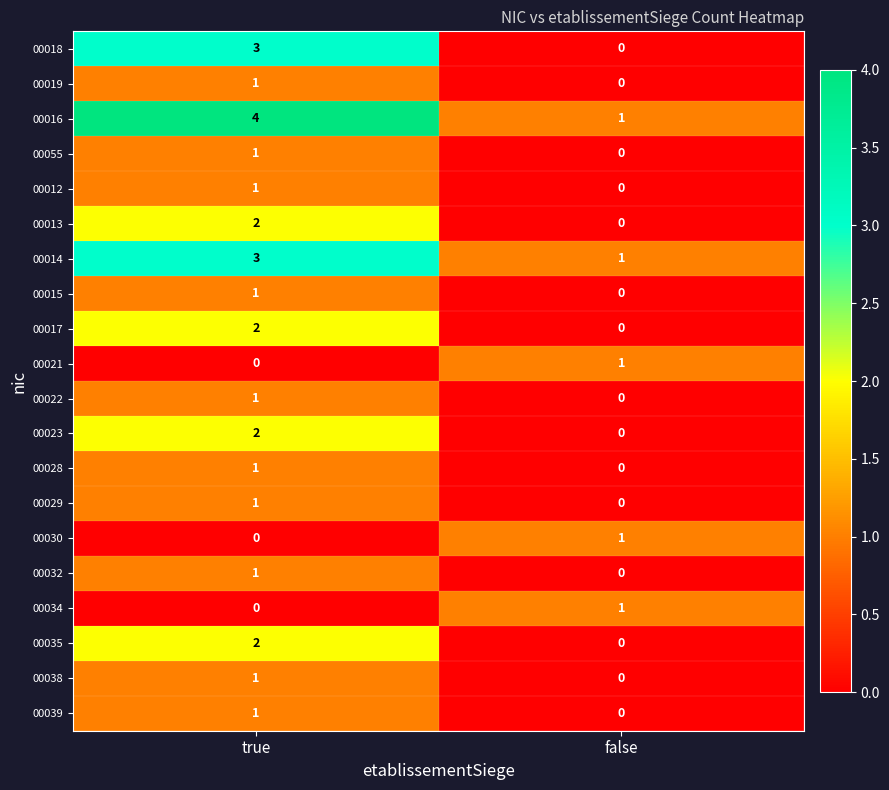

Which category has the highest value in the 00039 series?

true